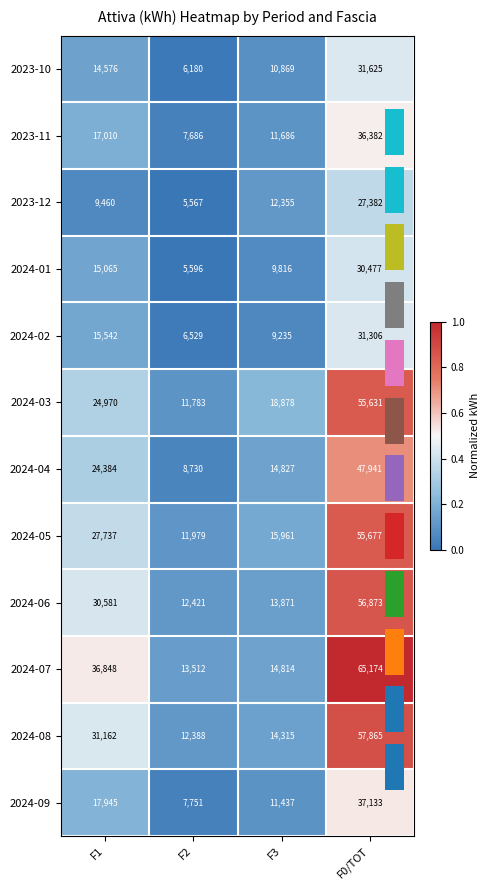

How many data points does each series have?

4